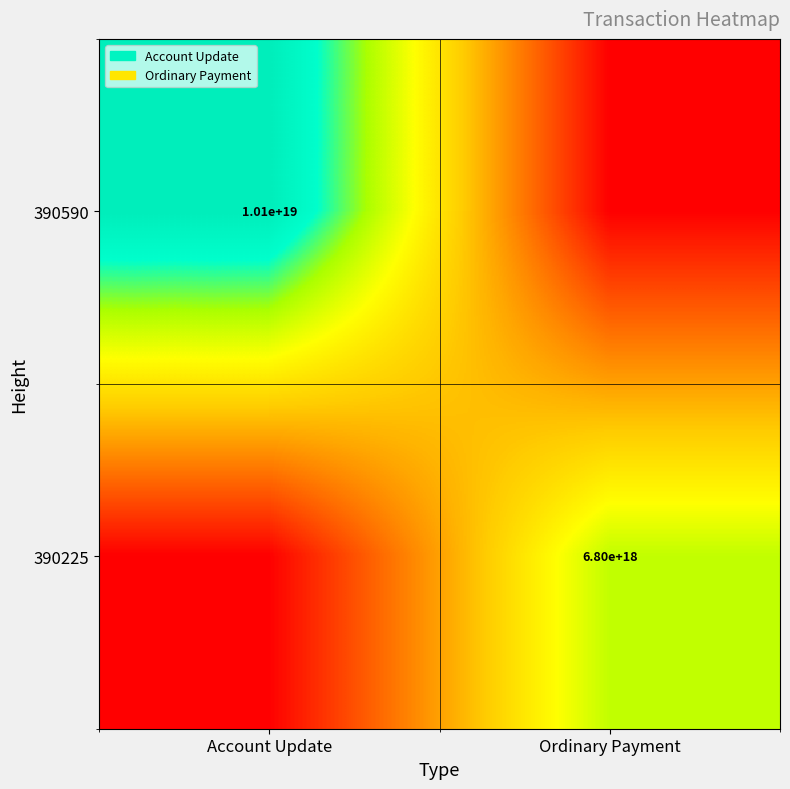

How many series are shown in this chart?

2